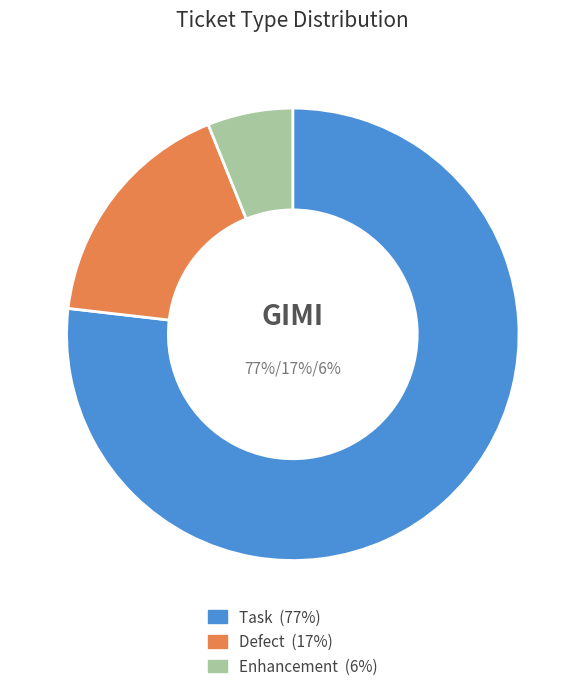

To the nearest percent, what is the average slice percentage?

33%